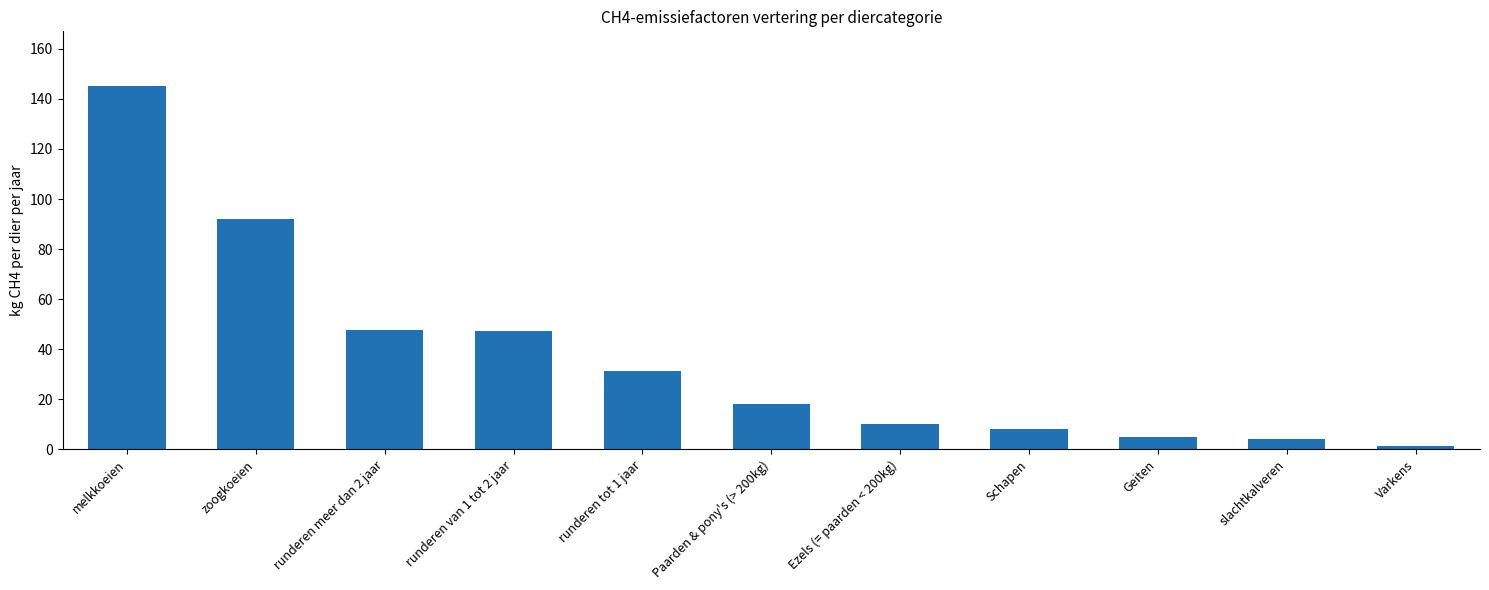

Between melkkoeien and Paarden & pony's (> 200kg), which is larger?

melkkoeien